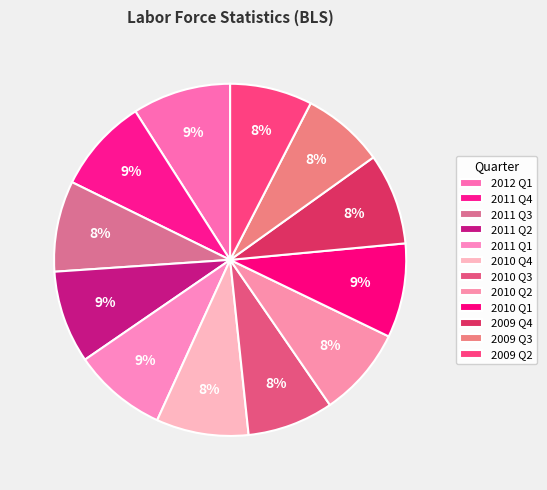

Is there a majority slice in this chart?

No